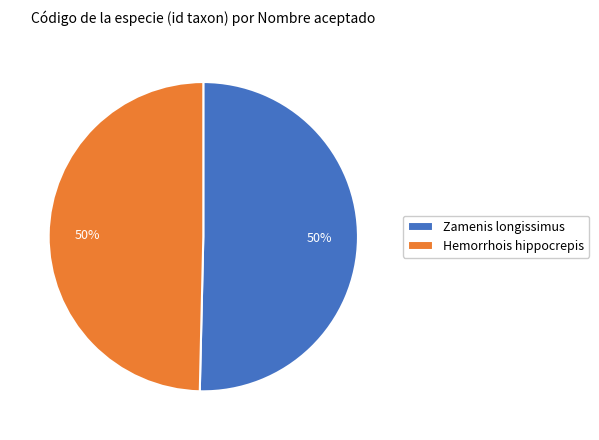

Do Zamenis longissimus and Hemorrhois hippocrepis together represent more than half of the pie?

Yes